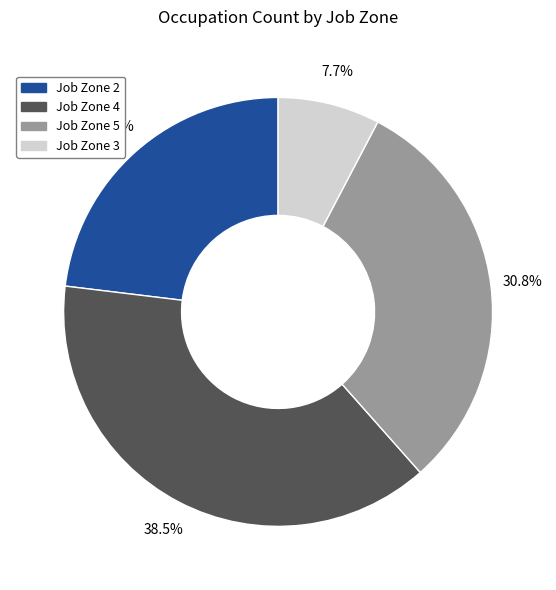

Combined, do Job Zone 3 and Job Zone 2 account for over 50%?

No